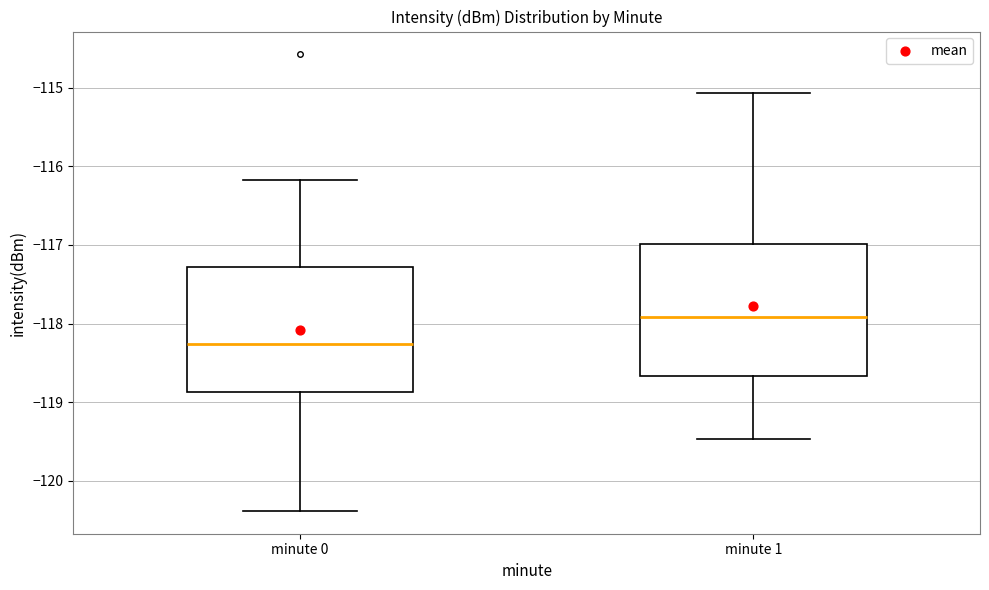

Where does the lower whisker of the box for minute 0 end on the y-axis? The values are not printed on the chart, so give them approximately, as read against the axis.

-120.4